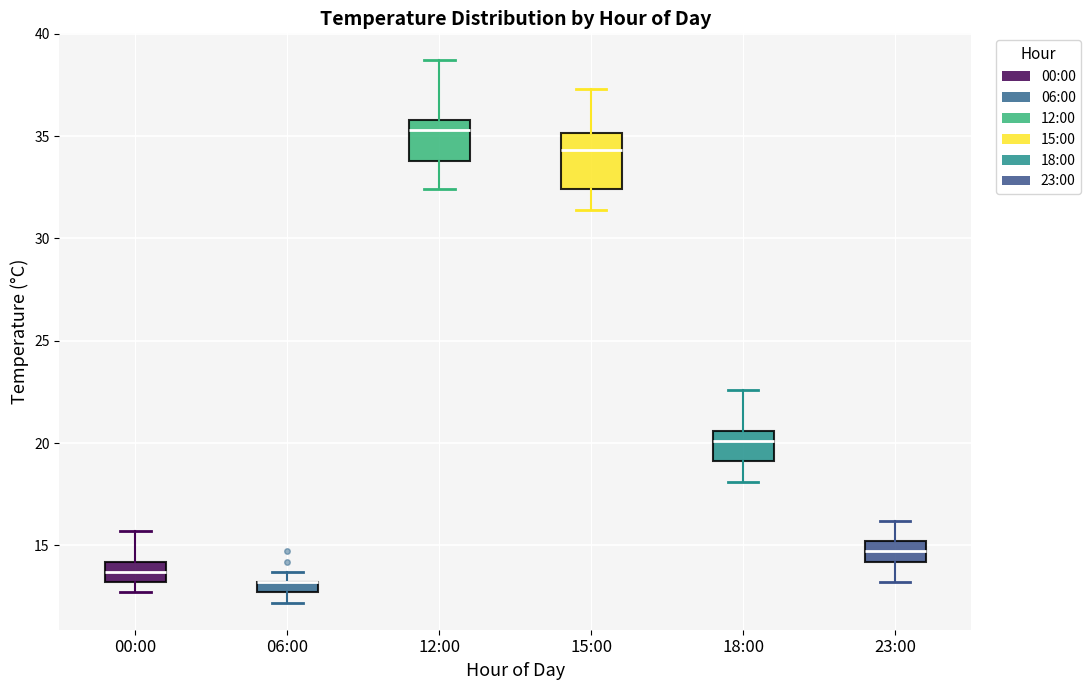

Comparing the boxes themselves (not the whiskers), which one is the tallest?

15:00